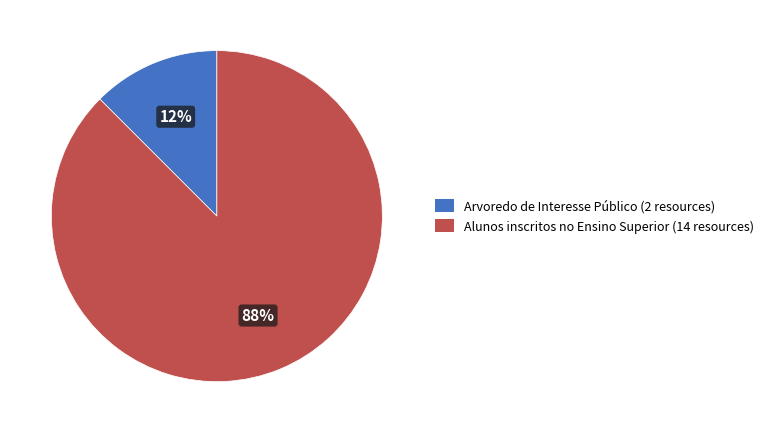

What is the largest slice in the pie chart?

Alunos inscritos no Ensino Superior (14 resources)